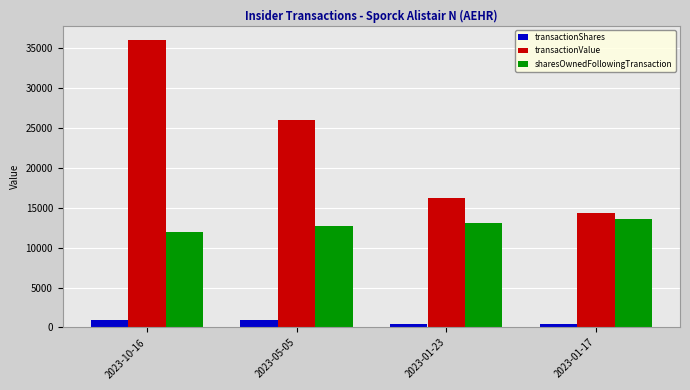

Are the bars horizontal?

No